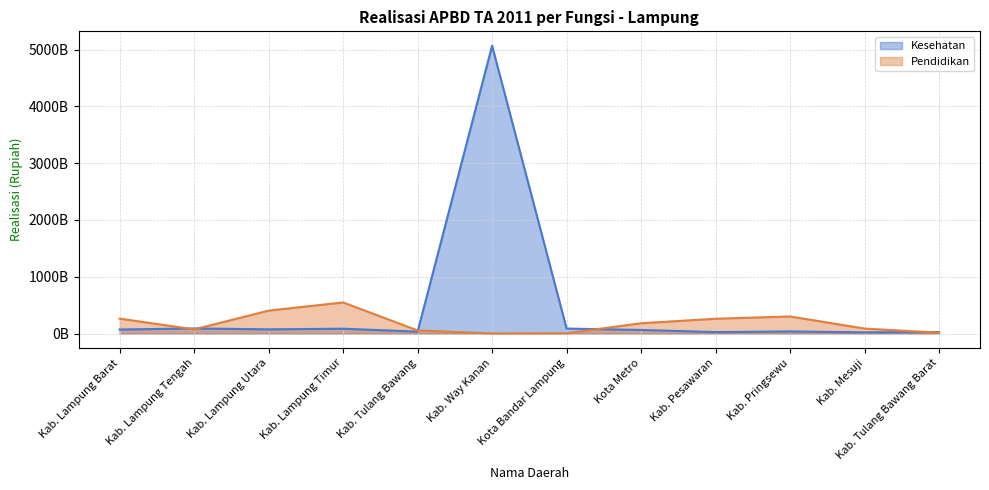

Reading left to right, what are all the values shown in this chart?

Kesehatan: Kab. Lampung Barat=70959076906	Kab. Lampung Tengah=90108401749	Kab. Lampung Utara=74418215684	Kab. Lampung Timur=85484484264	Kab. Tulang Bawang=33649863689	Kab. Way Kanan=5066516172695	Kota Bandar Lampung=88101035226	Kota Metro=63402381572	Kab. Pesawaran=25948727915	Kab. Pringsewu=37421961923	Kab. Mesuji=21320879047	Kab. Tulang Bawang Barat=27796434972
Pendidikan: Kab. Lampung Barat=262931123167	Kab. Lampung Tengah=73818906465	Kab. Lampung Utara=404122567163	Kab. Lampung Timur=547744824254	Kab. Tulang Bawang=55508907796	Kab. Way Kanan=2023567432	Kota Bandar Lampung=5558394058	Kota Metro=181812218071	Kab. Pesawaran=260751365005	Kab. Pringsewu=301082348245	Kab. Mesuji=87885778595	Kab. Tulang Bawang Barat=15407314909